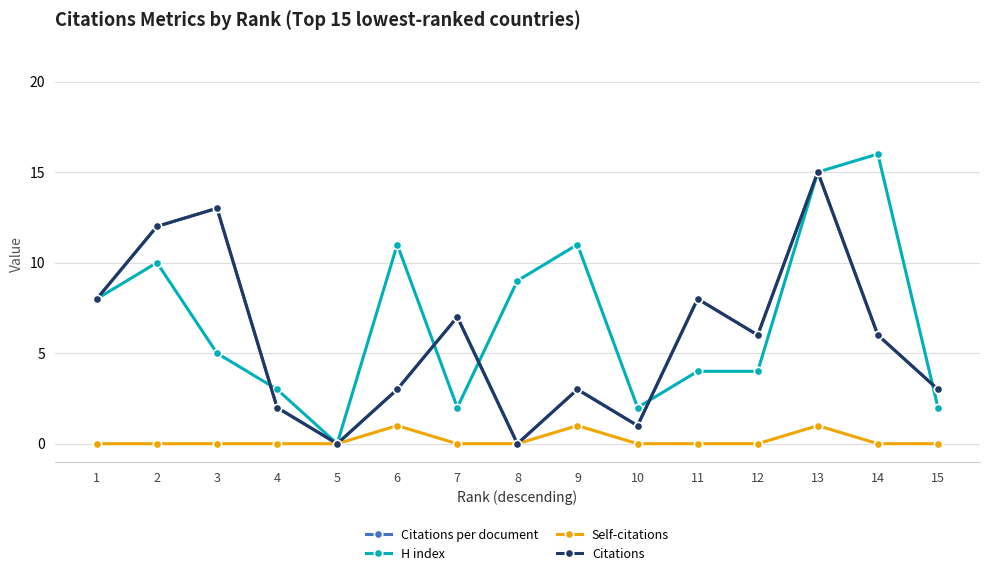

Does the chart have visible grid lines?

Yes